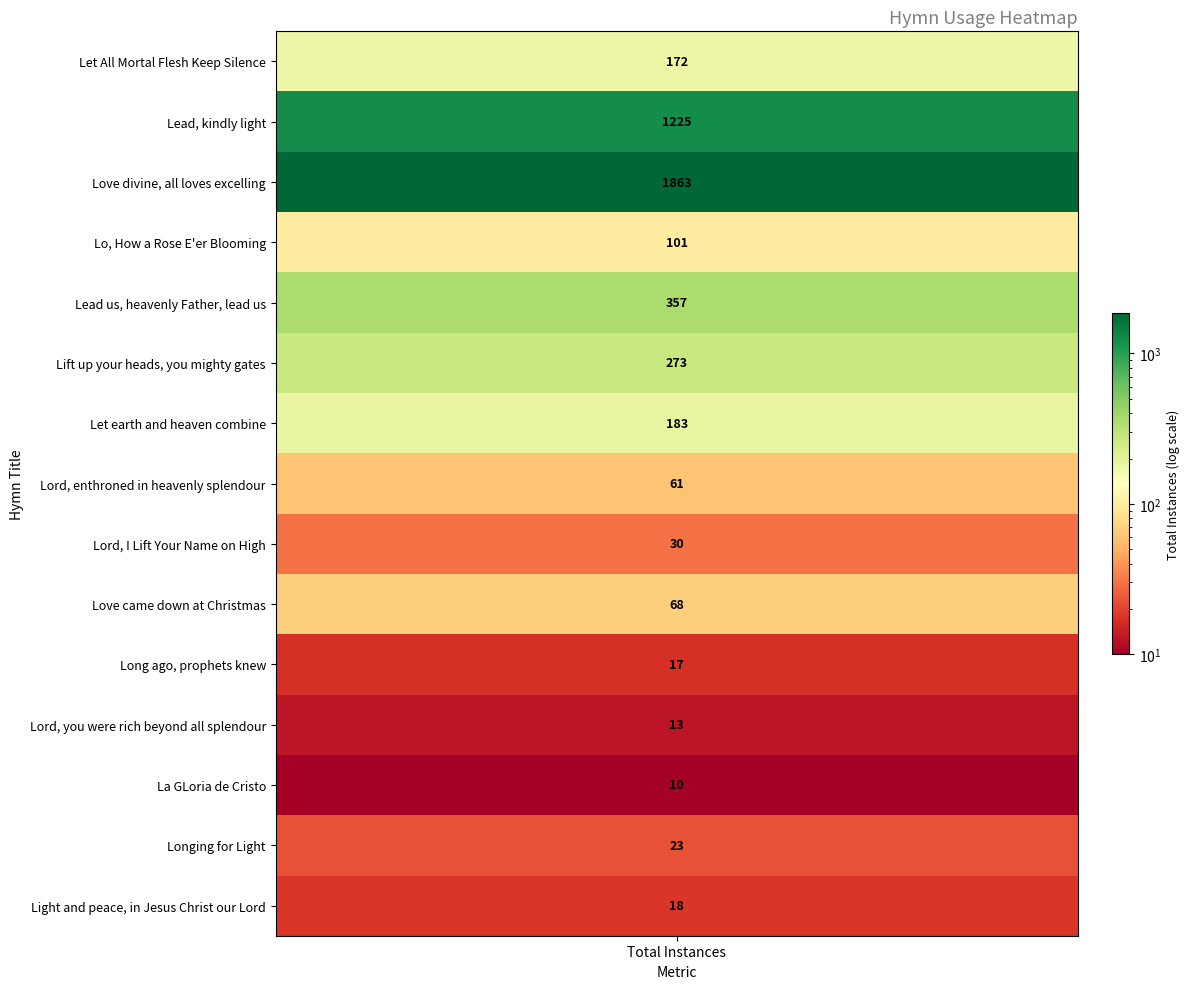

What is the difference between the maximum and minimum values?

1853